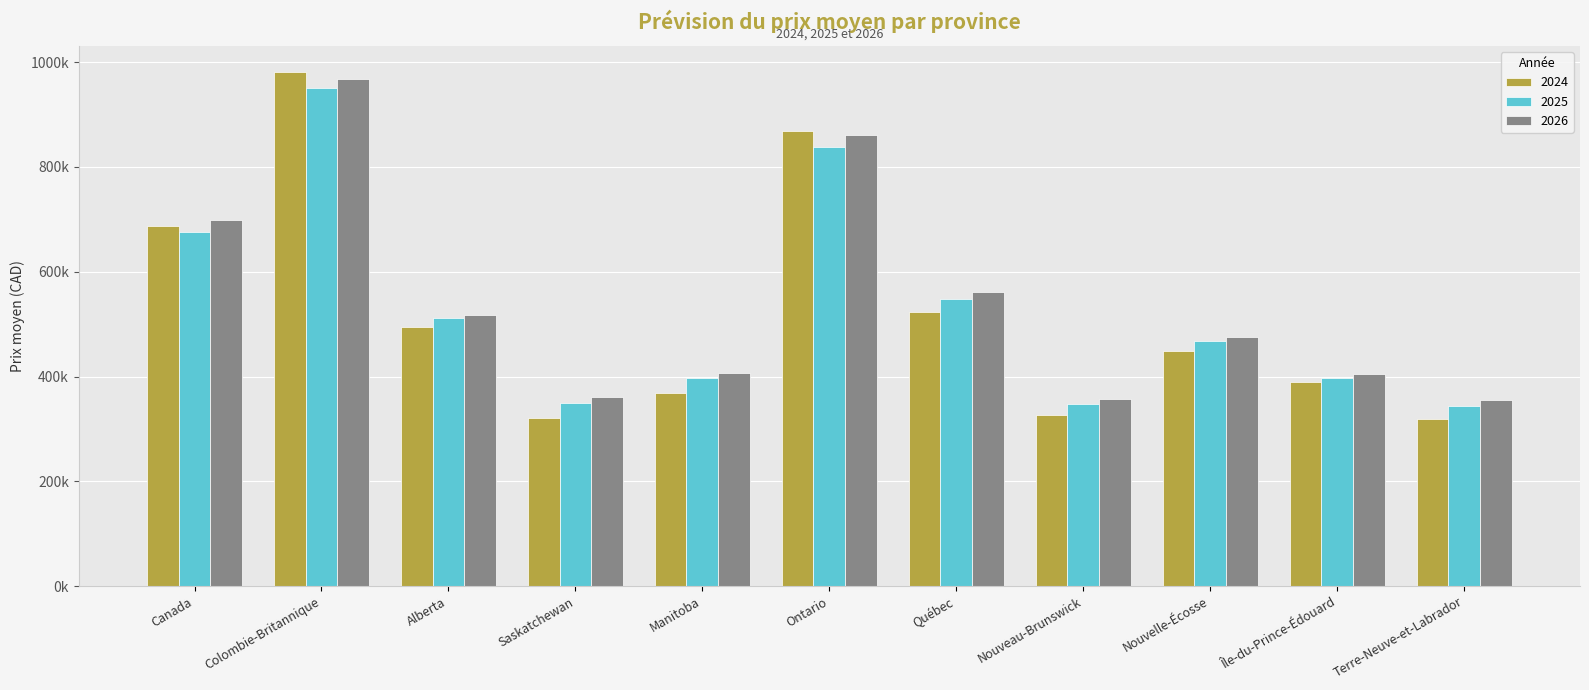

Is the value of 2024 at Colombie-Britannique greater than the value of 2026 at Manitoba?

Yes